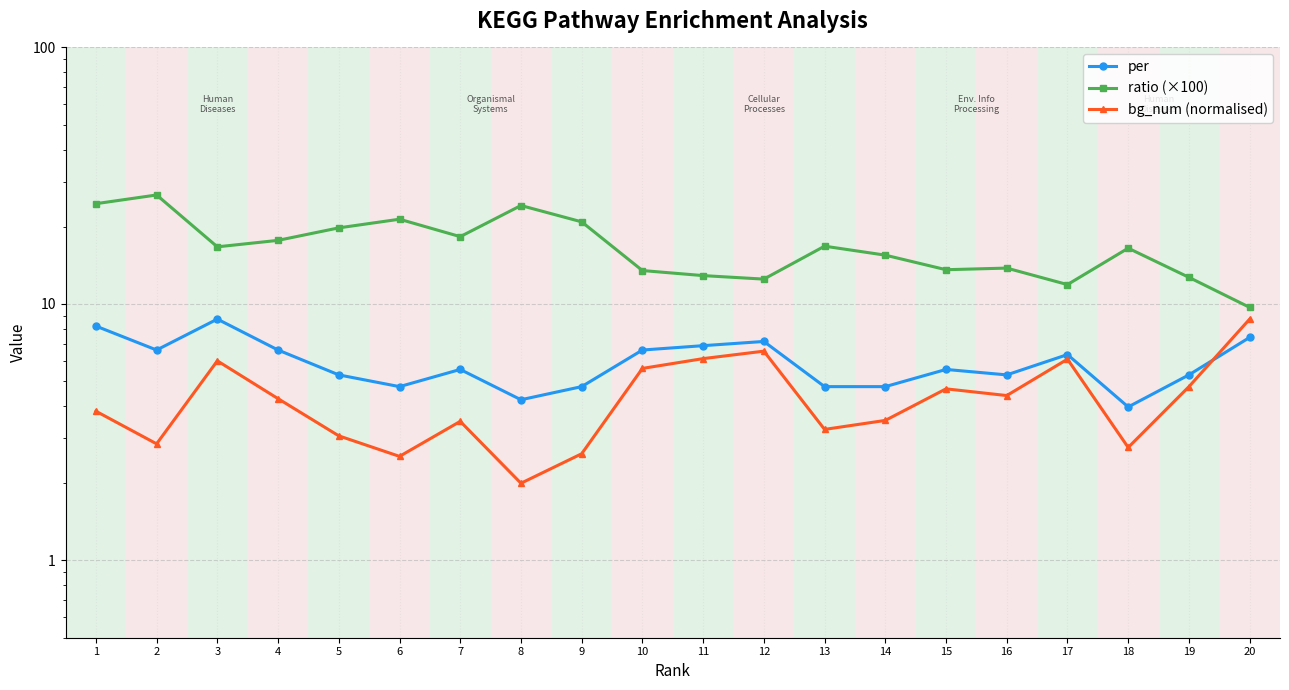

True or false: per has a value of 4.8 at 9.

True